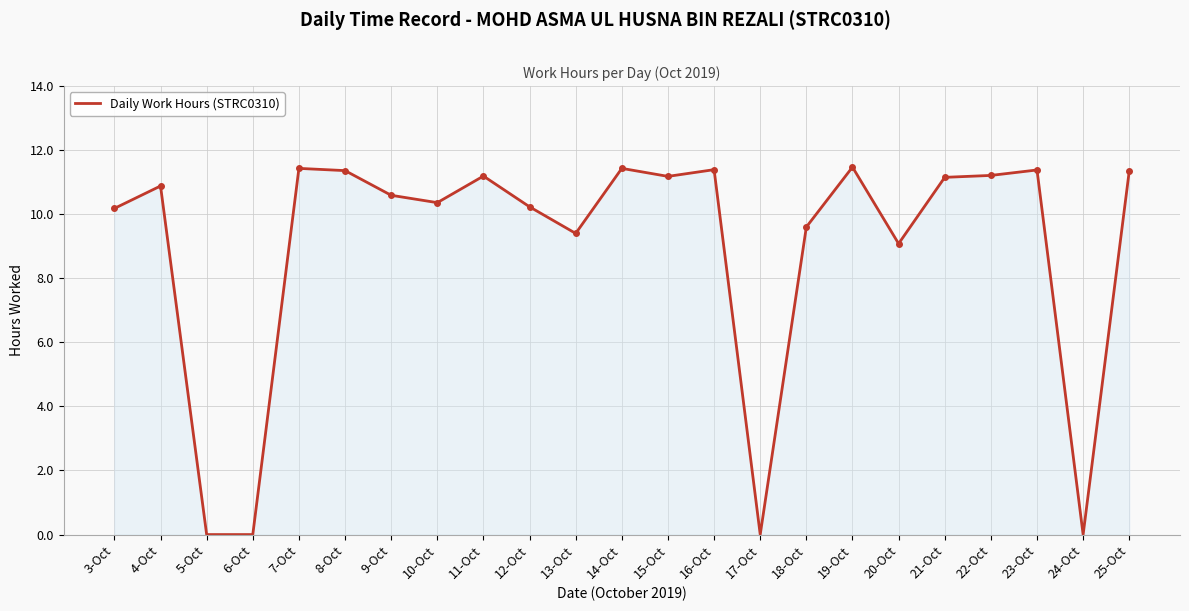

What is the difference between the values at 8-Oct and 3-Oct?

1.2